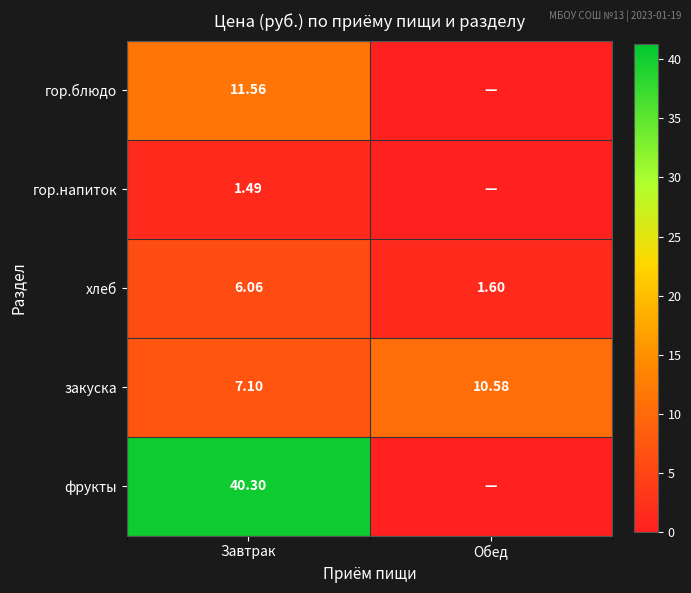

What is the difference between the maximum and minimum values in the закуска series?

3.5